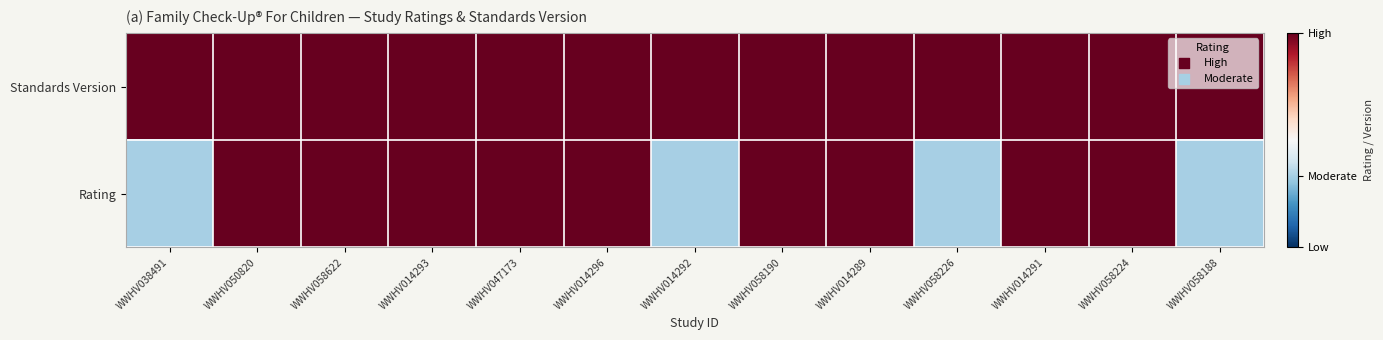

Which series has the largest range (max minus min)?

Rating